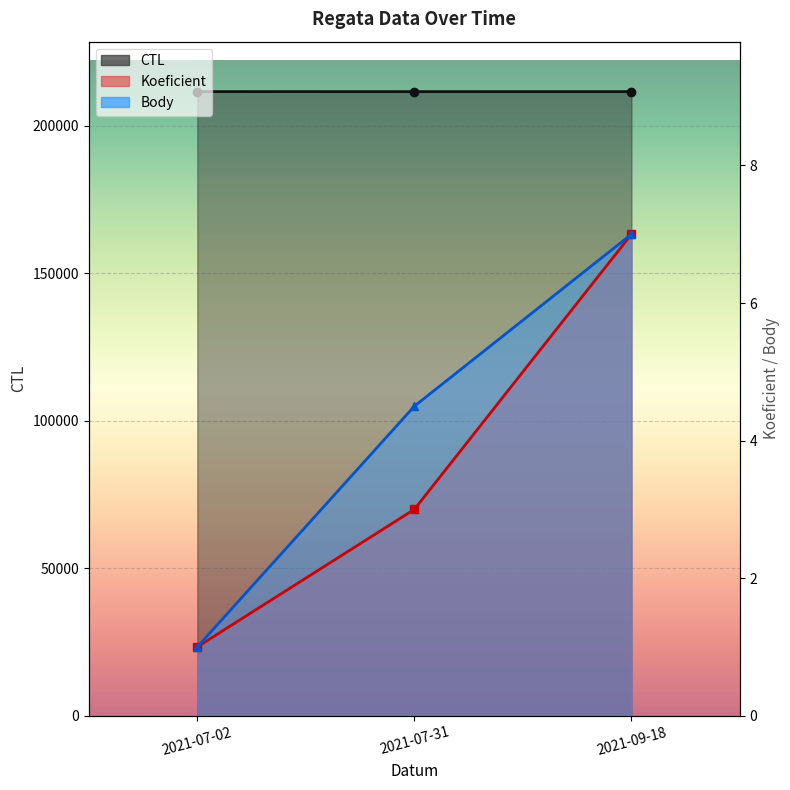

What is the greatest value displayed?

211519.0